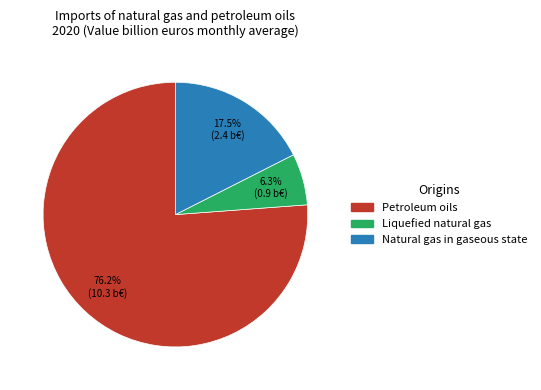

What is the ratio of the value at Liquefied natural gas to the value at Natural gas in gaseous state?

0.4